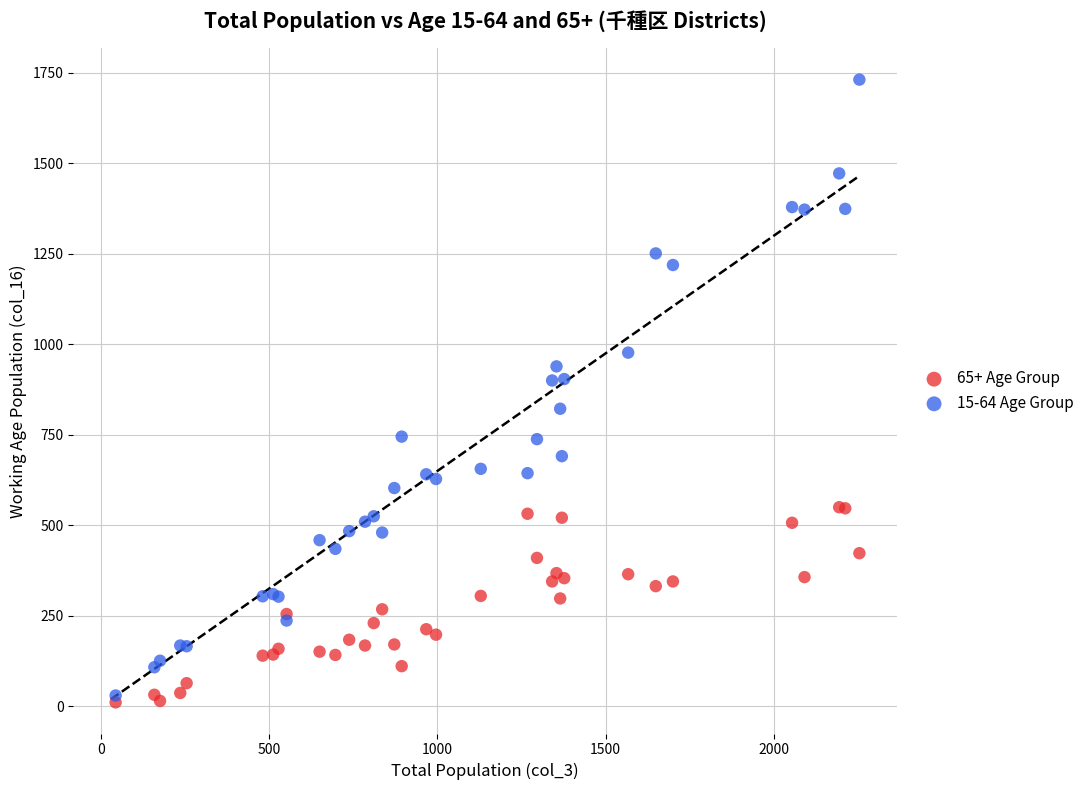

Which series reaches the minimum Y coordinate?

65+ Age Group